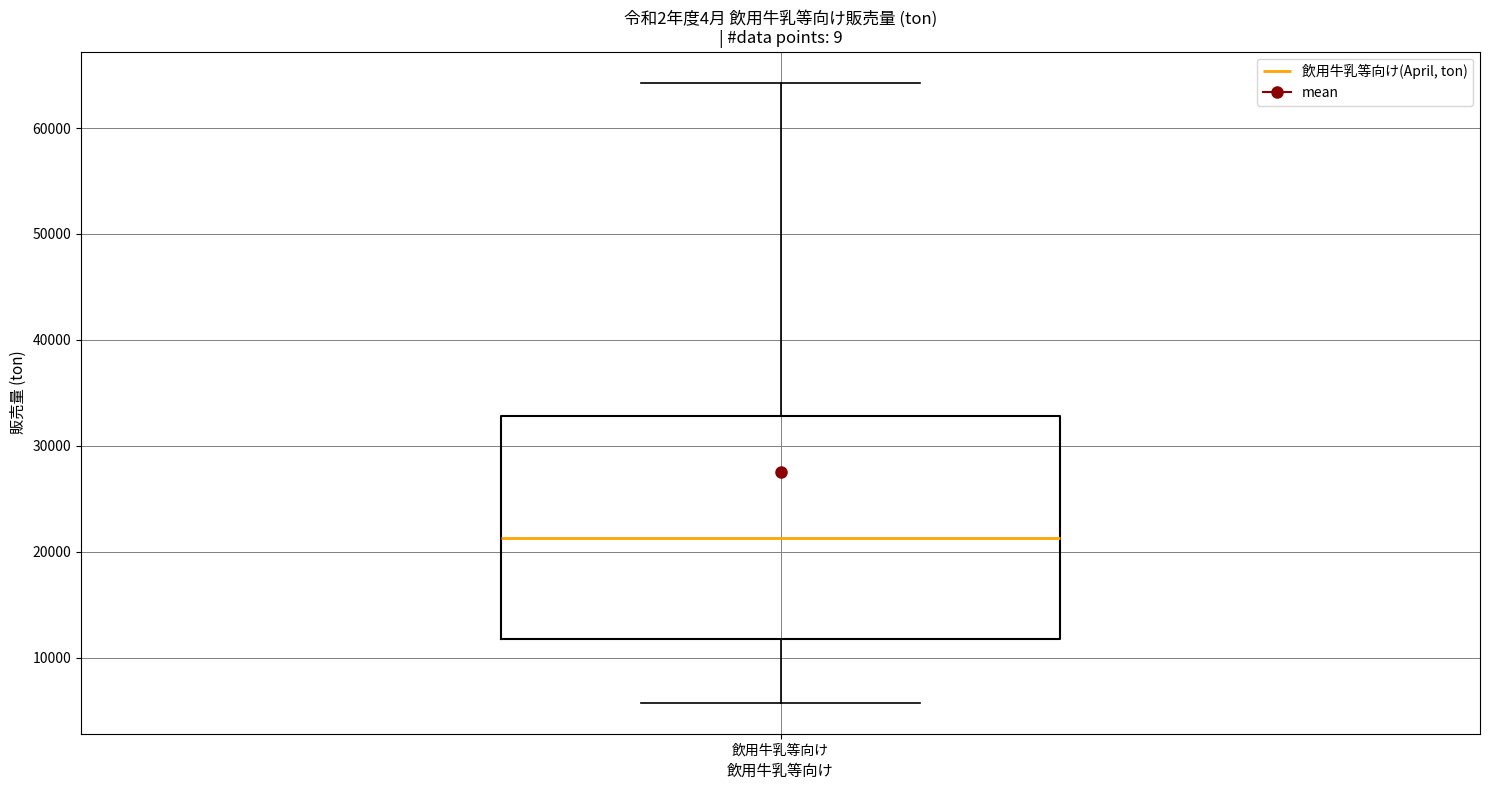

Transcribe this box plot: give where the median line is, the range the box spans, and where the two whiskers end, as read against the y-axis. The values are not printed on the chart, so give them approximately, as read against the axis.

median 21000, box 12000 to 33000, whiskers 6000 to 64000